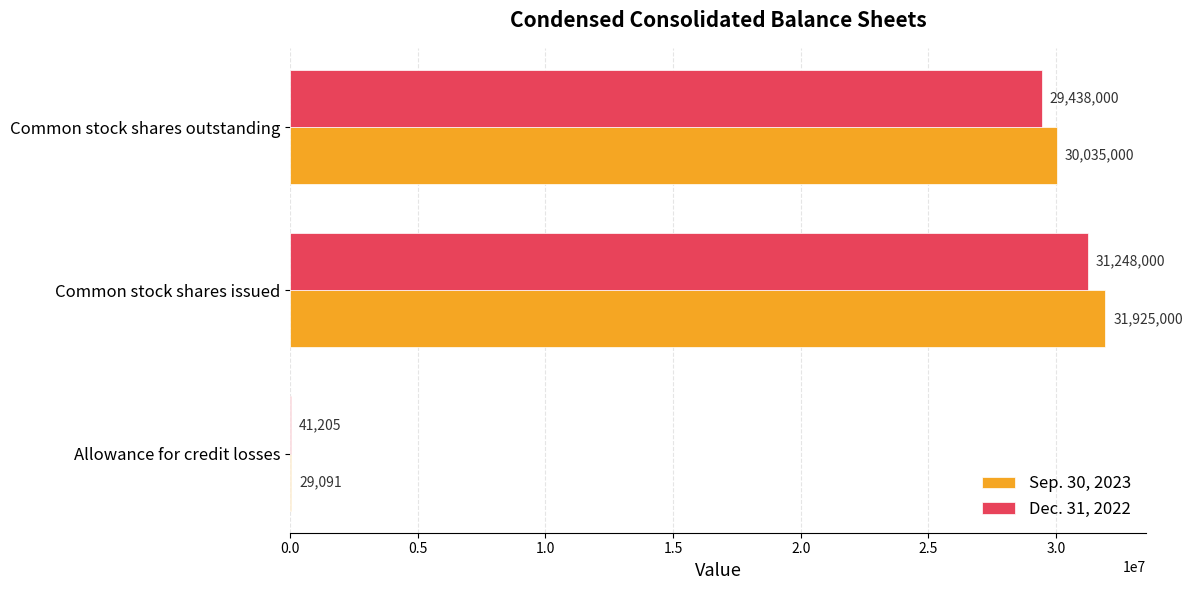

Count the number of categories in the chart.

3